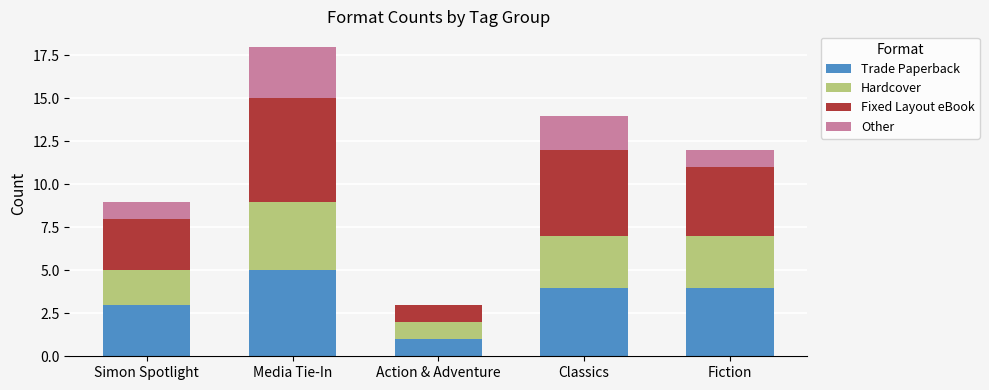

How many categories are shown in the chart?

5